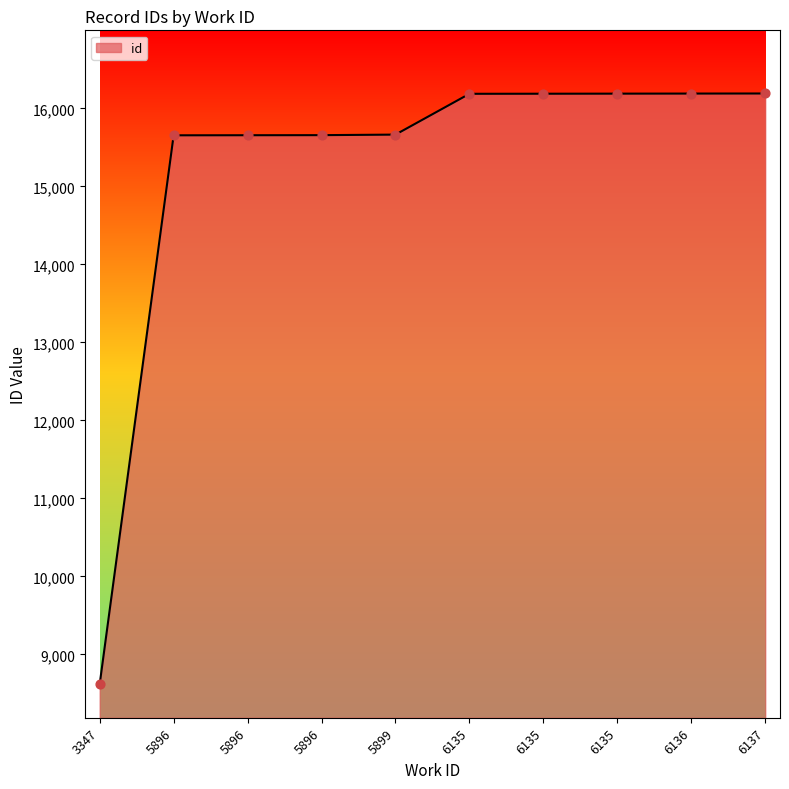

How many lines are shown in the chart?

1